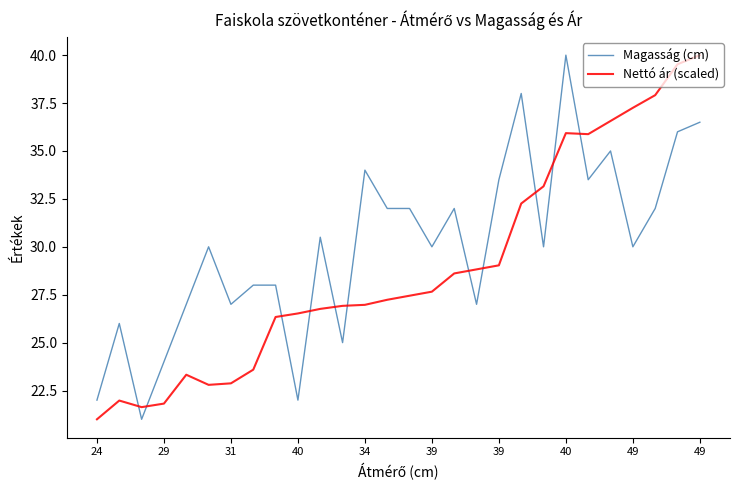

How many intersections are there between Nettó ár (scaled) and Magasság (cm)?

11